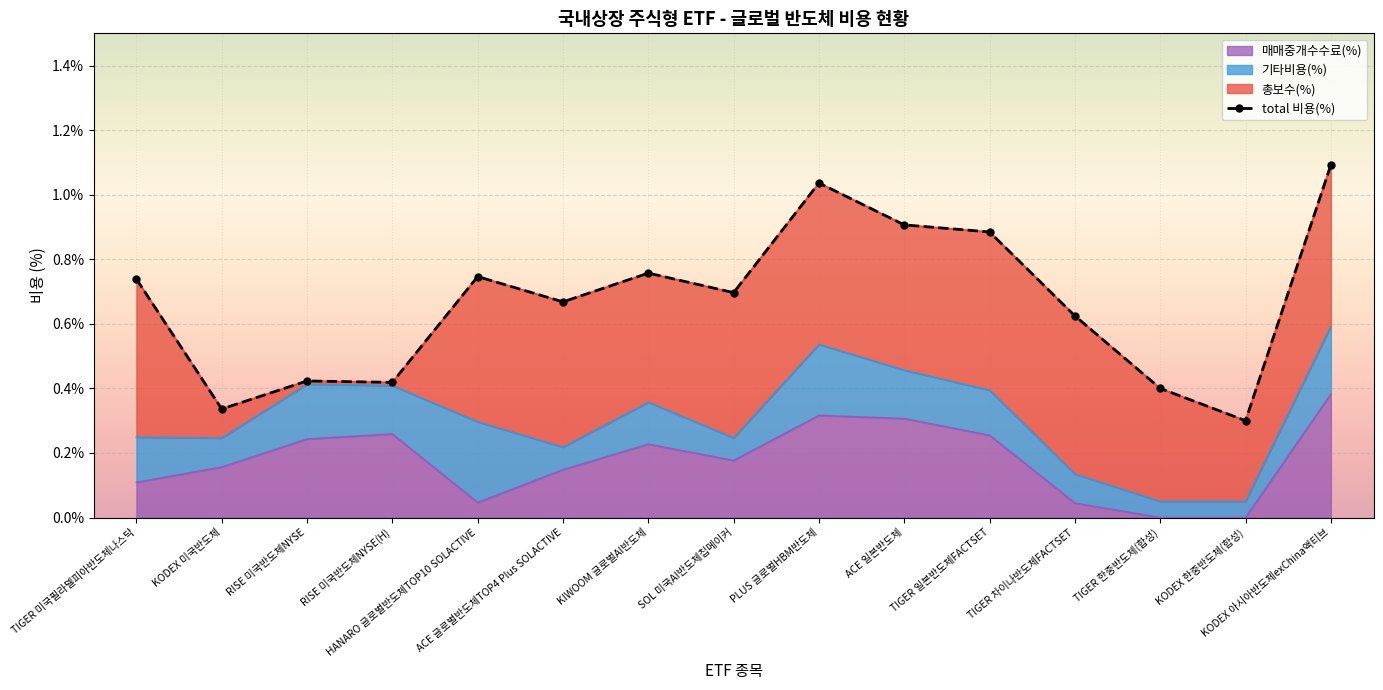

At which category does the chart reach its peak across all series?

KODEX 아시아반도체exChina액티브